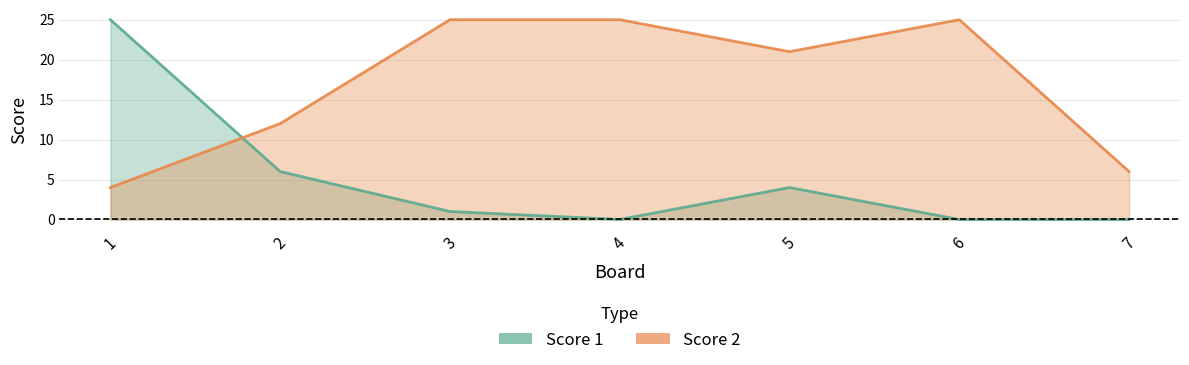

What is the approximate value of Score 2 at 3, to the nearest 10?

20